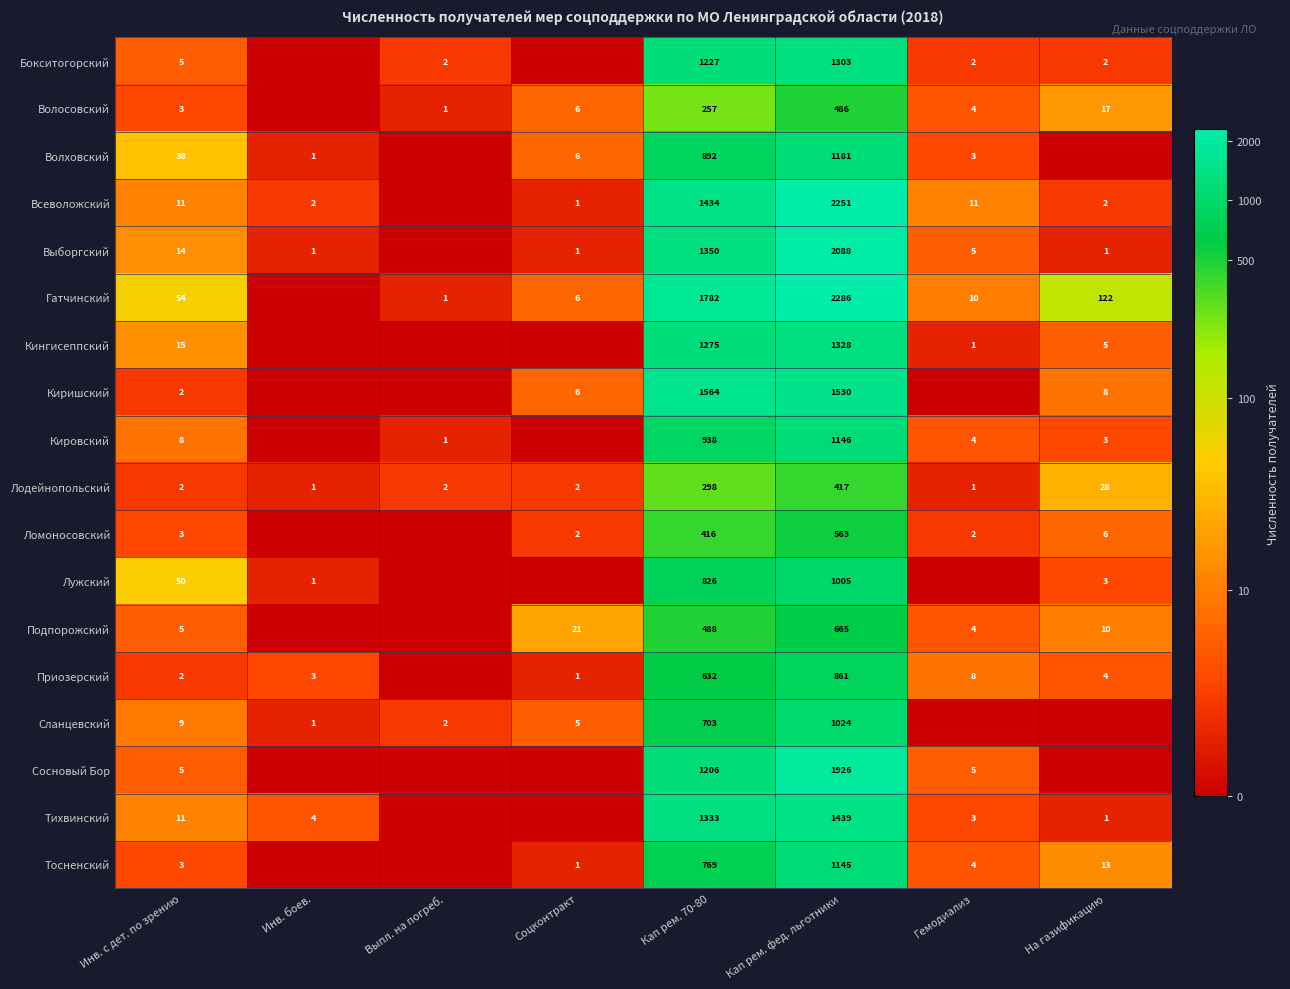

What is the sum of all Лодейнопольский values?

751